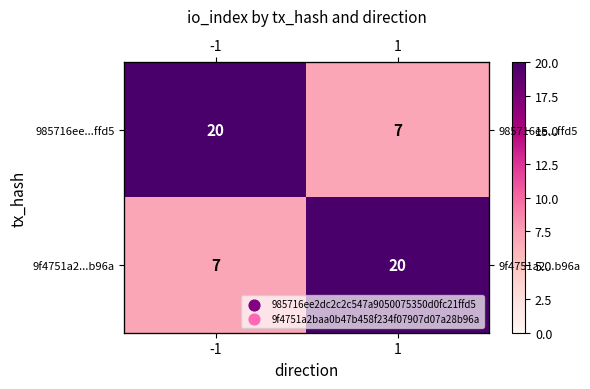

Is the value of 985716ee...ffd5 at -1 greater than the value of 9f4751a2...b96a at -1?

Yes